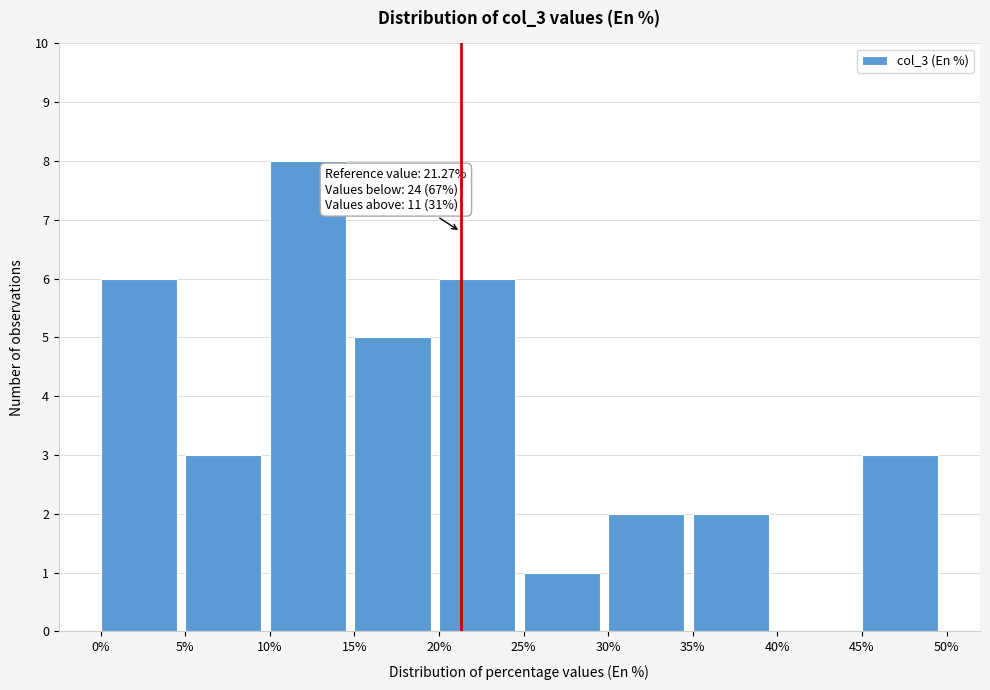

Which range on the x-axis has the tallest bar?

10% to 15%